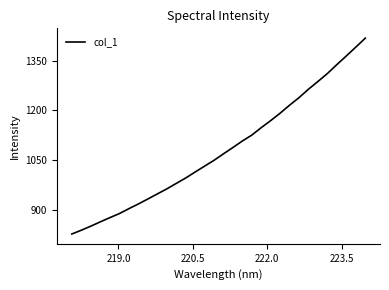

What is the maximum value shown in the chart?

1417.8